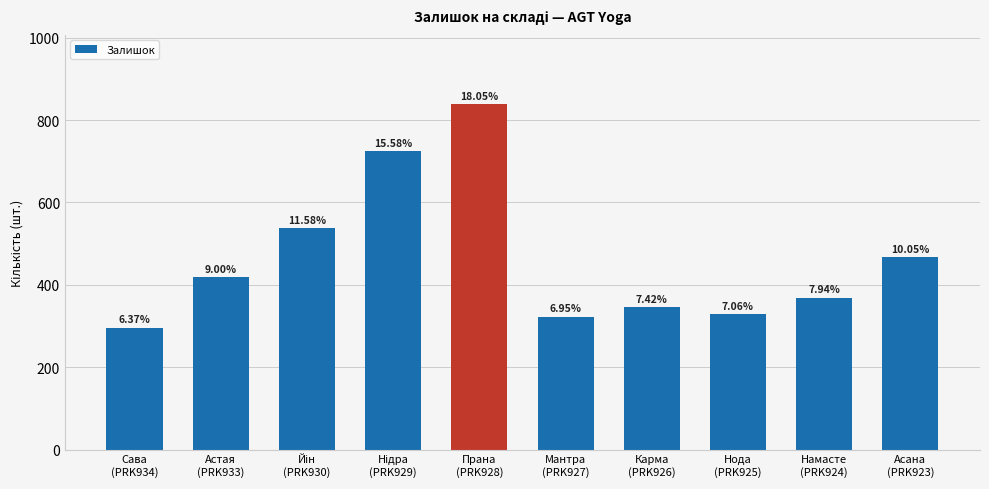

Rank the categories by value from lowest to highest.

Сава
(PRK934), Мантра
(PRK927), Нода
(PRK925), Карма
(PRK926), Намасте
(PRK924), Астая
(PRK933), Асана
(PRK923), Йін
(PRK930), Нідра
(PRK929), Прана
(PRK928)